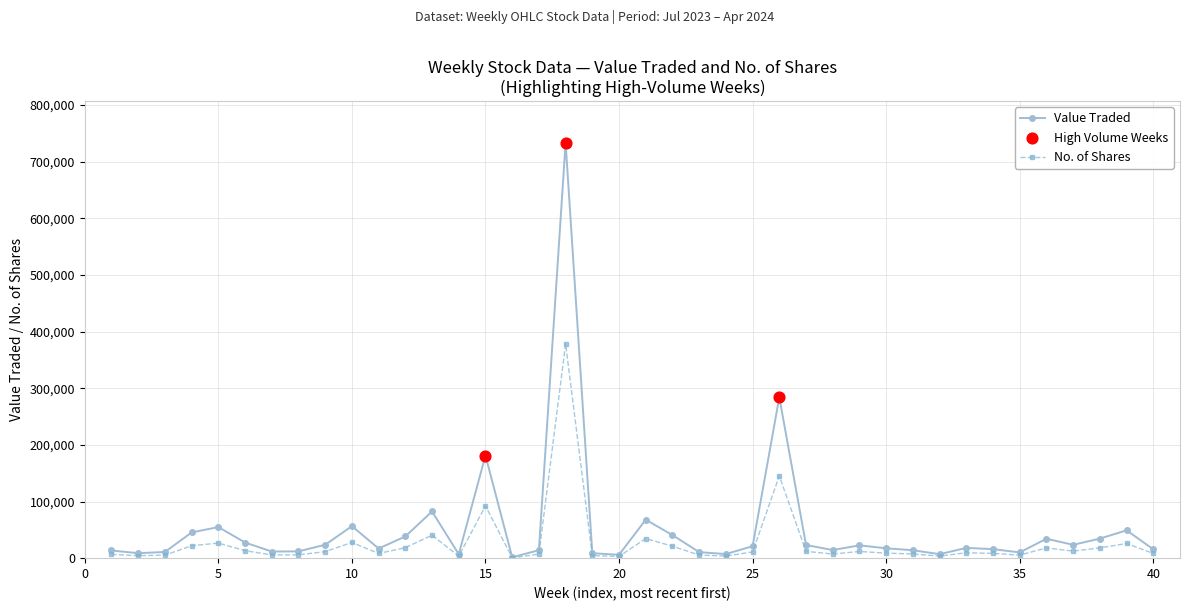

Which series has the largest total across all categories?

Value Traded